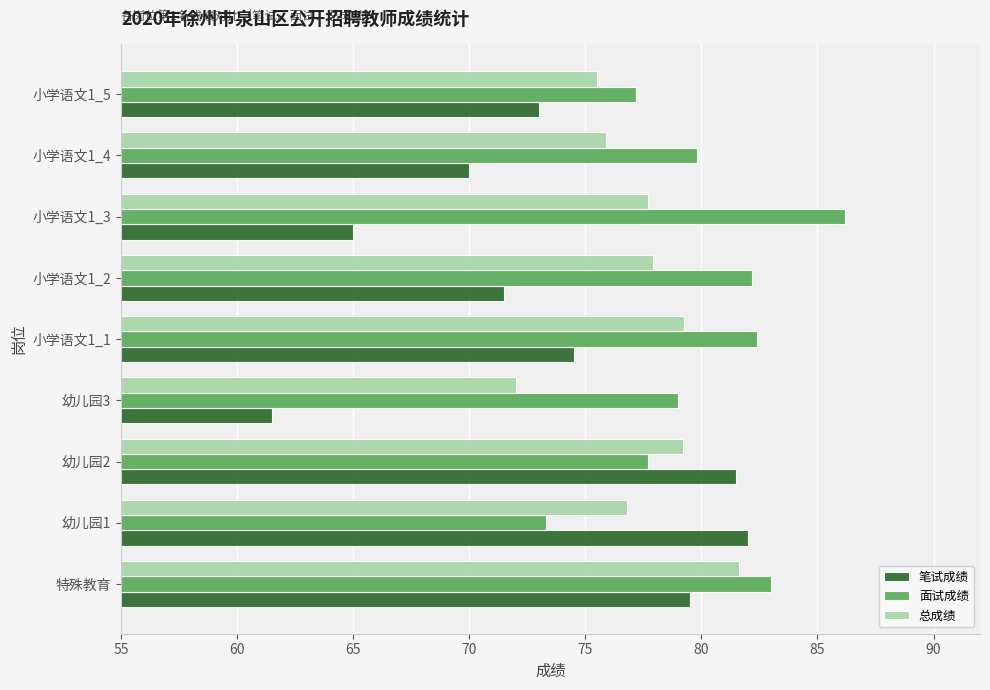

Rank the series at 小学语文1_4 from lowest to highest value.

笔试成绩, 总成绩, 面试成绩